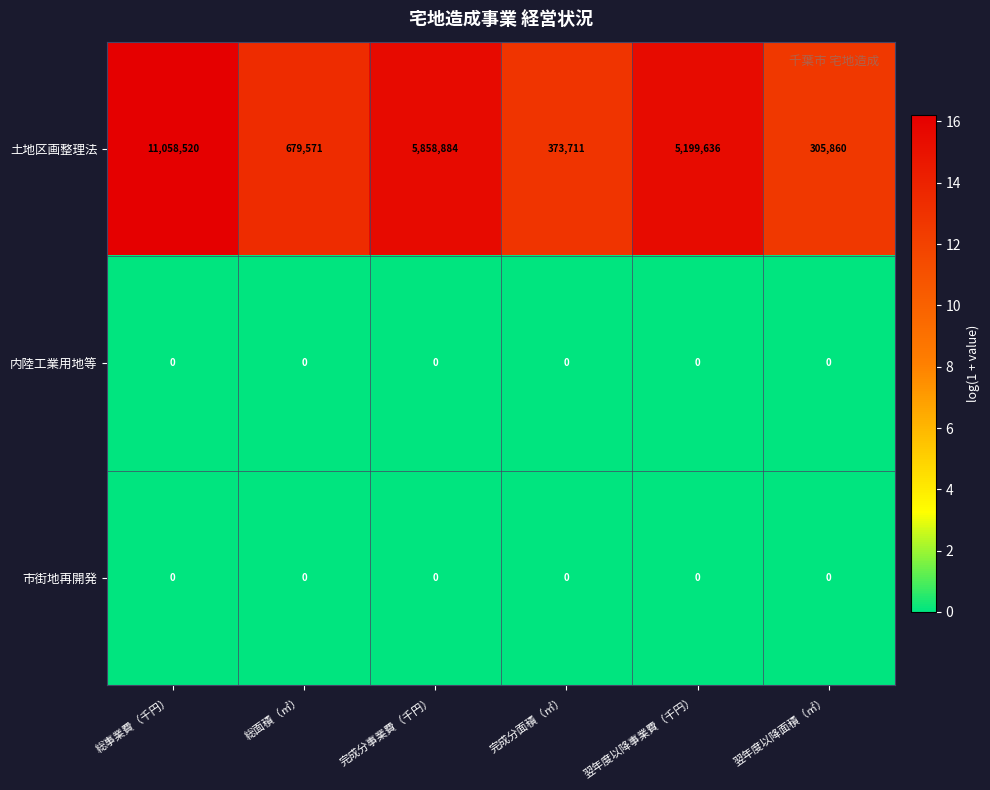

List the labels in order of 土地区画整理法 value, largest first.

総事業費（千円）, 完成分事業費（千円）, 翌年度以降事業費（千円）, 総面積（㎡）, 完成分面積（㎡）, 翌年度以降面積（㎡）